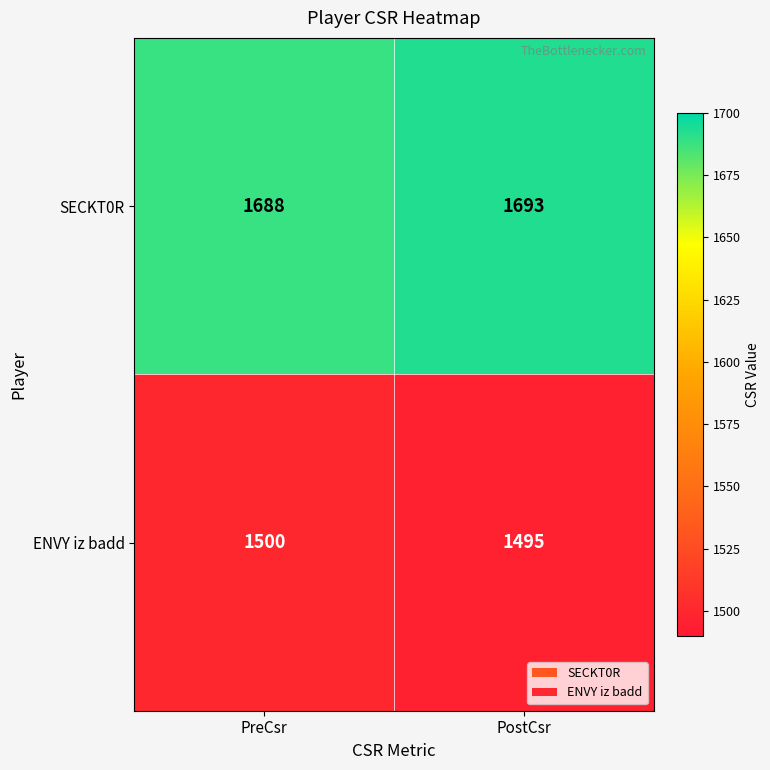

What is the difference between the SECKT0R values at PreCsr and PostCsr?

5